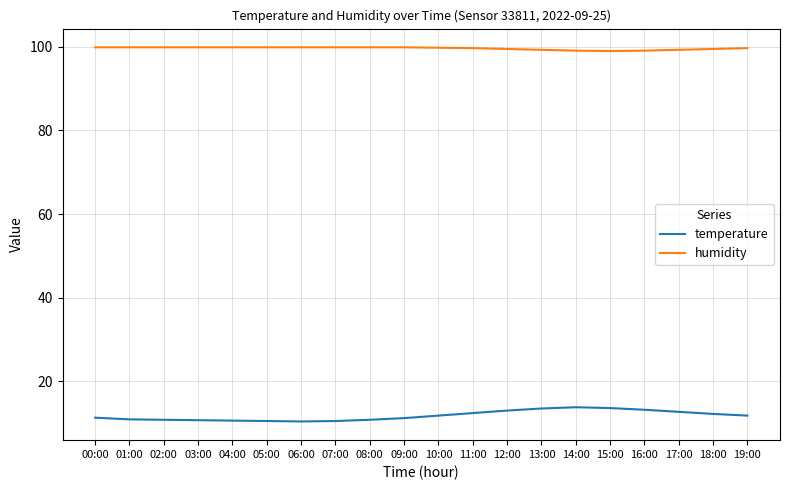

Is it true that temperature equals 14.1 at 02:00?

False